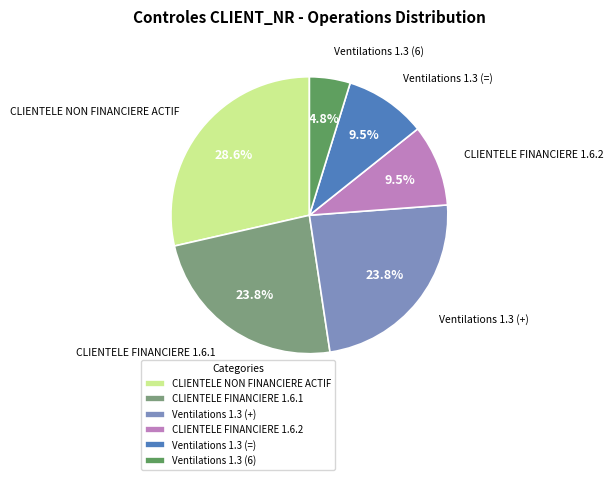

Does CLIENTELE FINANCIERE 1.6.2 represent more than half of the total?

No